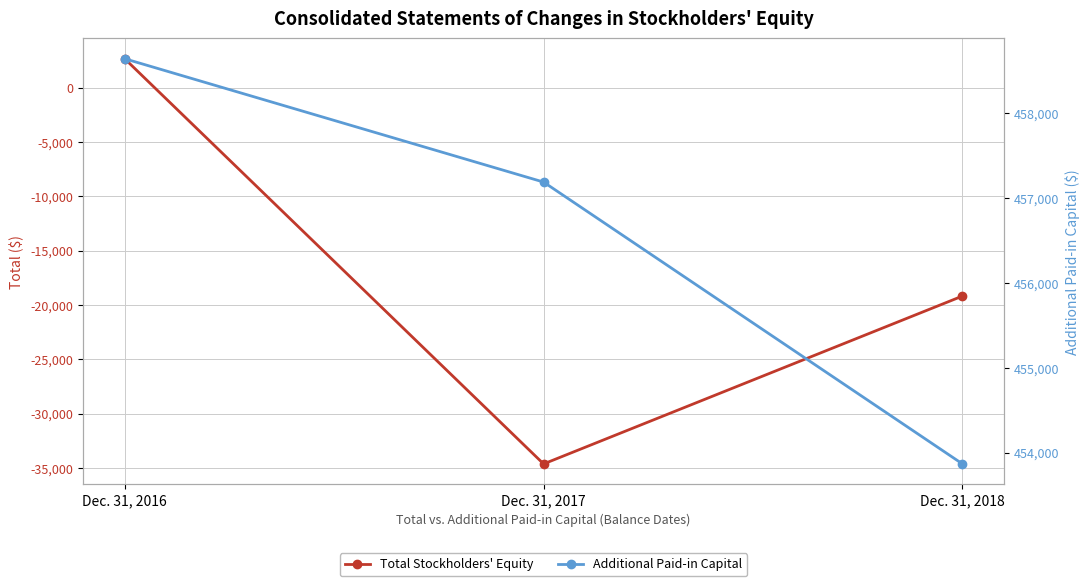

Which category has the lowest value in the Additional Paid-in Capital series?

Dec. 31, 2018